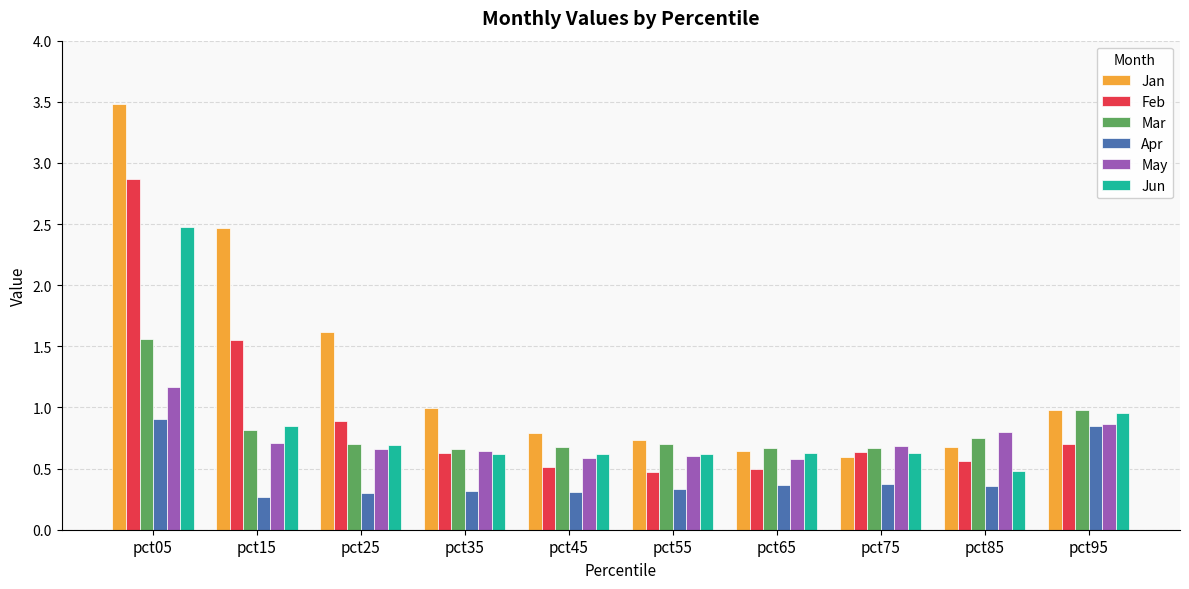

What is the difference between the maximum and minimum values in the Mar series?

0.9